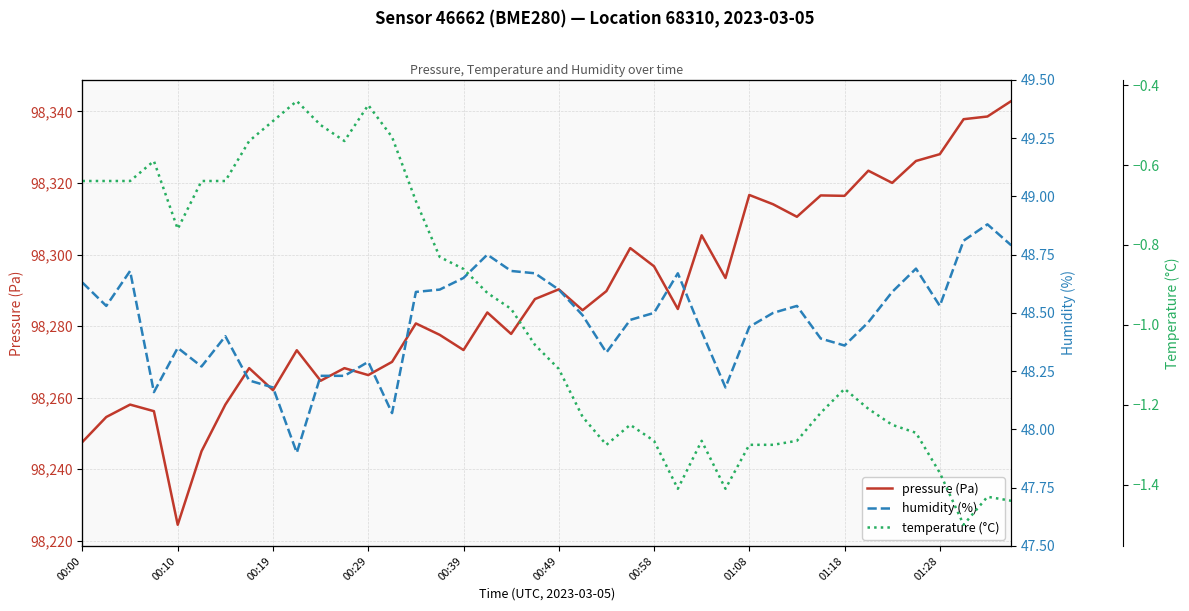

How many lines are shown in the chart?

3